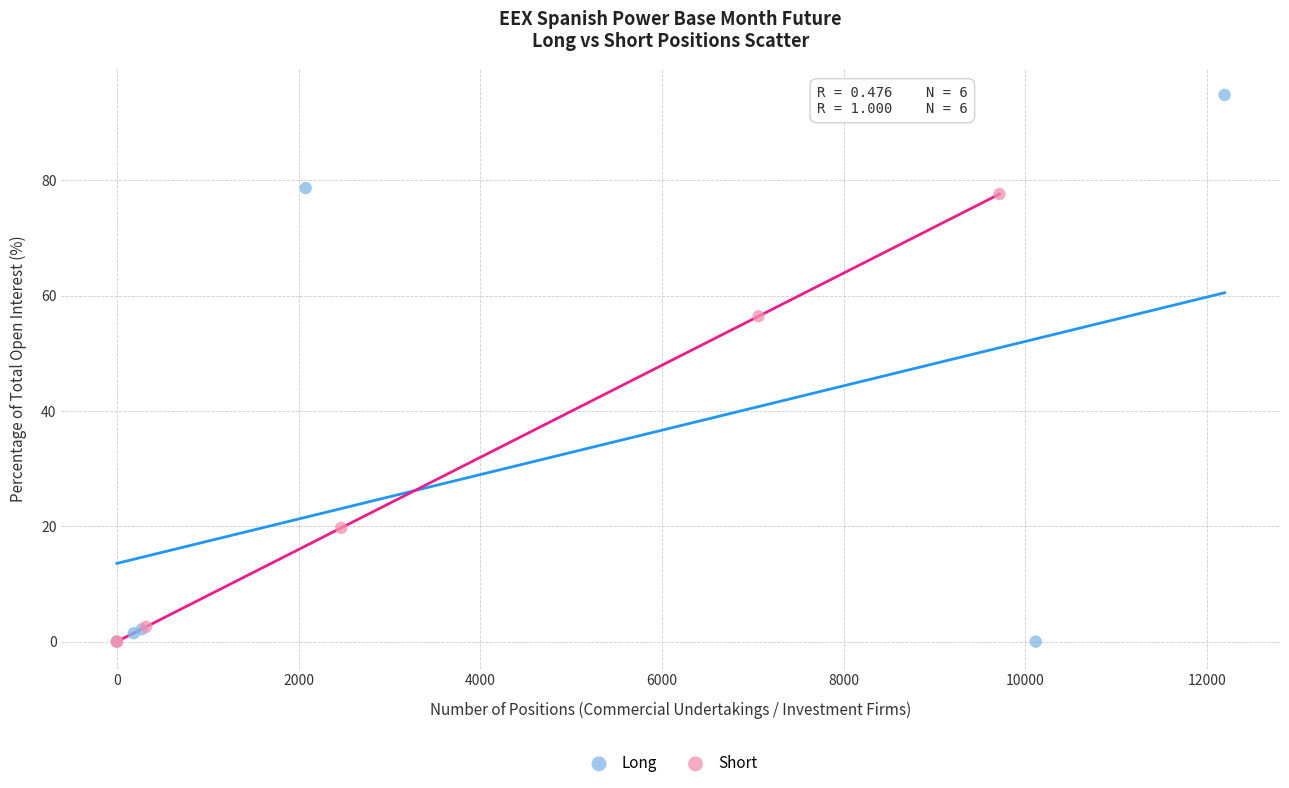

Which series contains the highest Y value?

Long